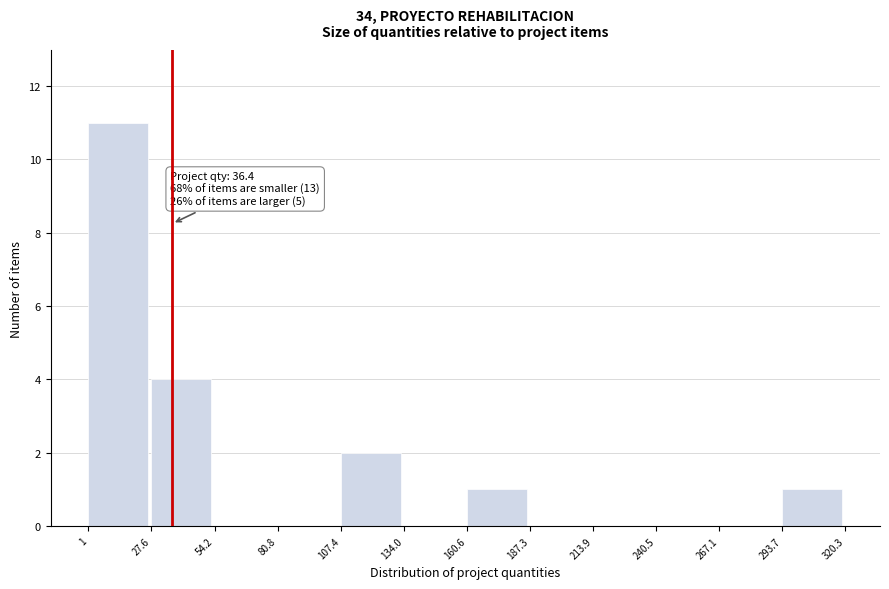

Which range on the x-axis has the tallest bar?

1 to 27.6